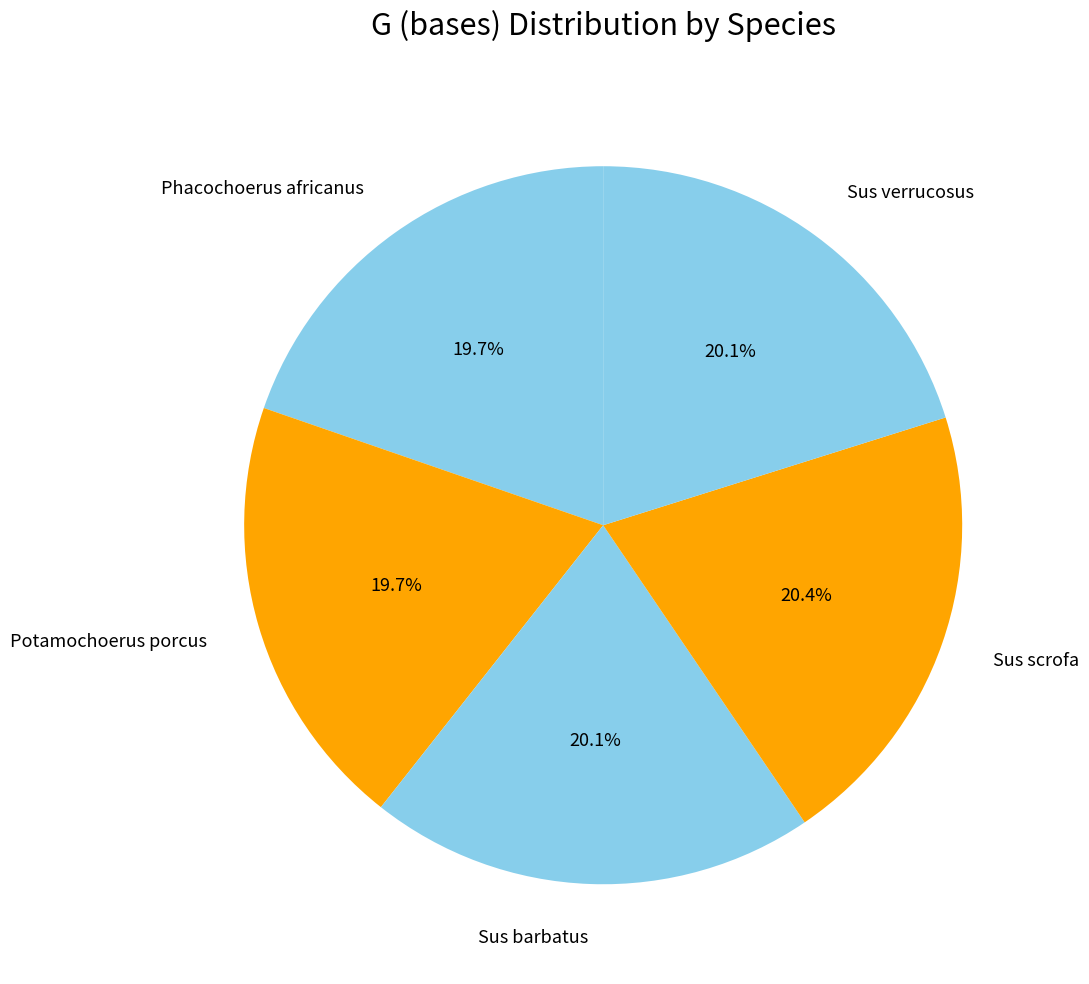

Which has a higher value, Sus scrofa or Phacochoerus africanus?

Sus scrofa